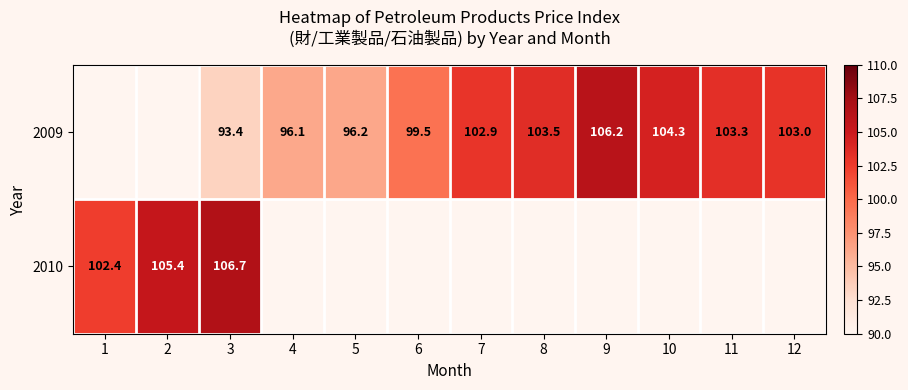

The value of 2009 at 11 is 103.3. True or false?

True